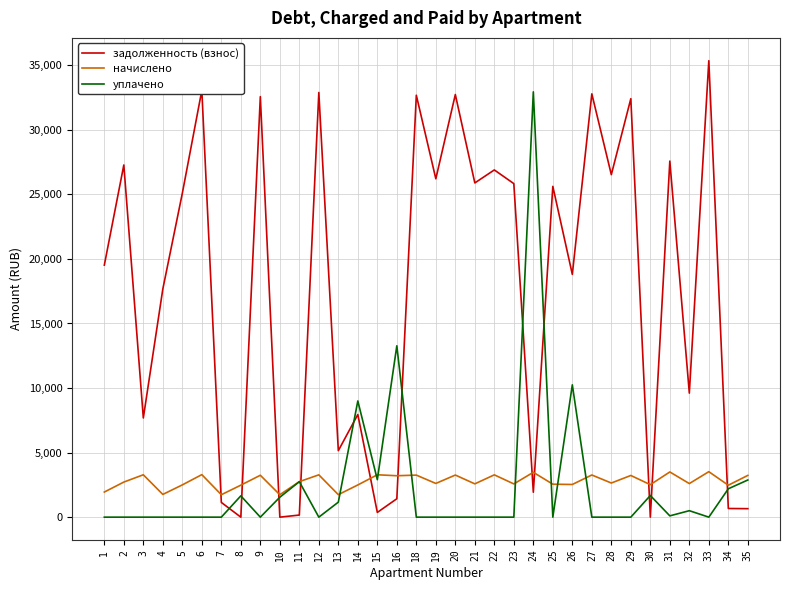

Rank the series by their maximum value, from highest to lowest.

задолженность (взнос), уплачено, начислено